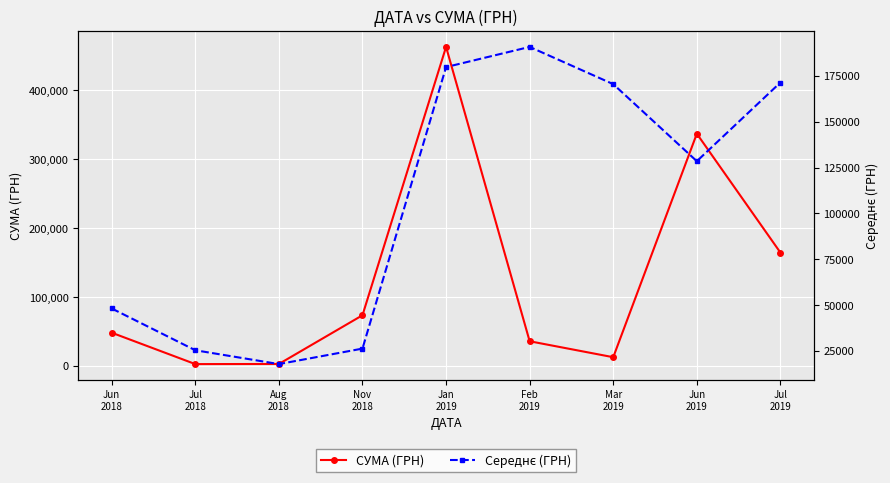

List the labels in order of Середнє (ГРН) value, smallest first.

Aug
2018, Jul
2018, Nov
2018, Jun
2018, Jun
2019, Mar
2019, Jul
2019, Jan
2019, Feb
2019